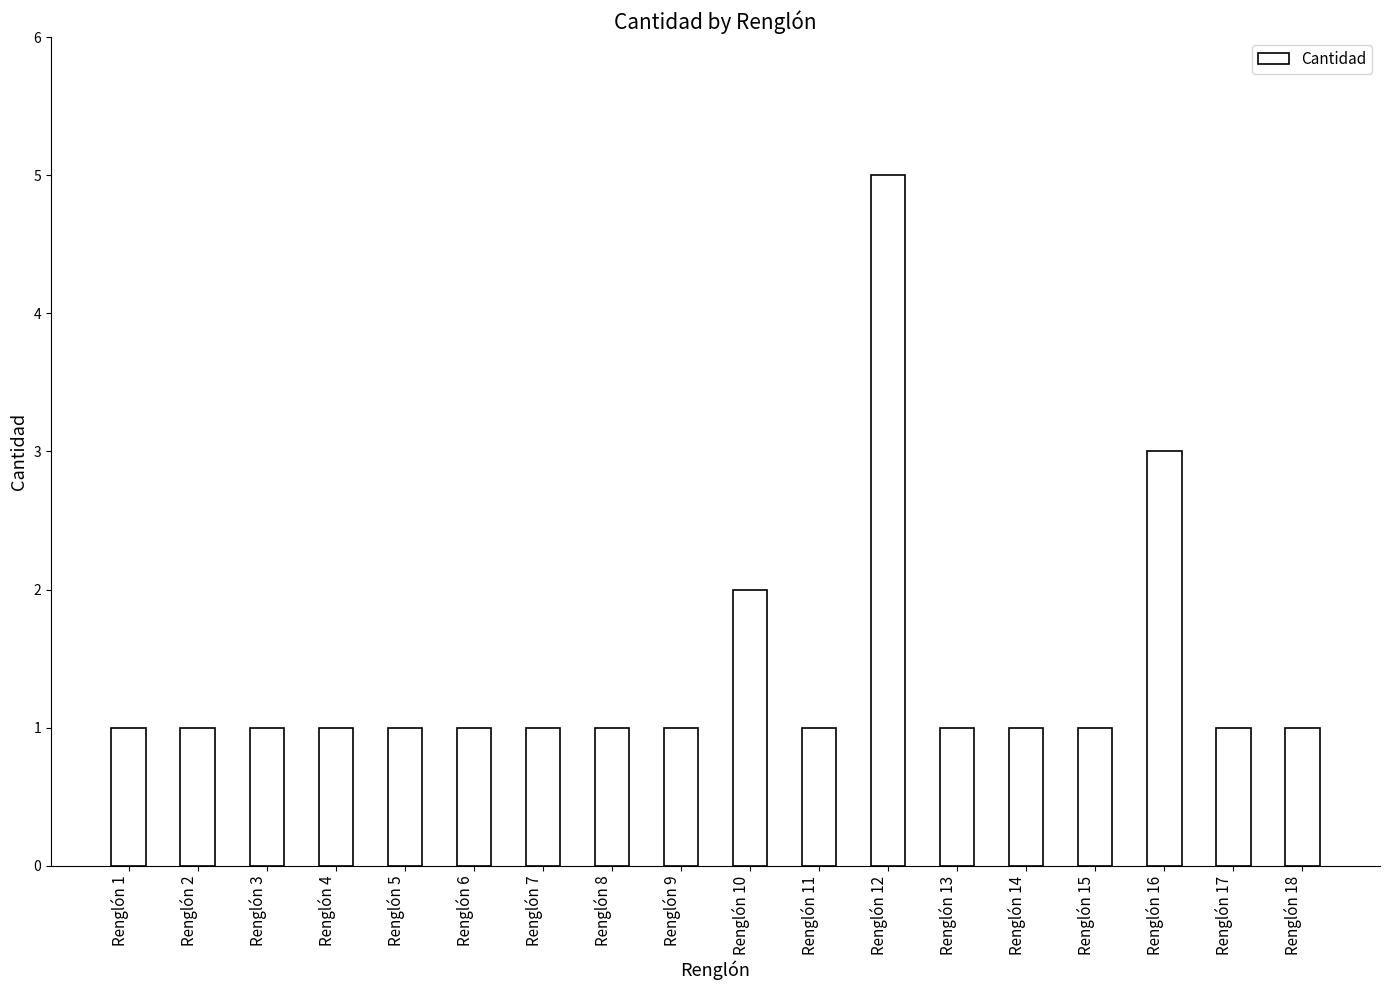

What is the value of the 18th bar from the left?

1